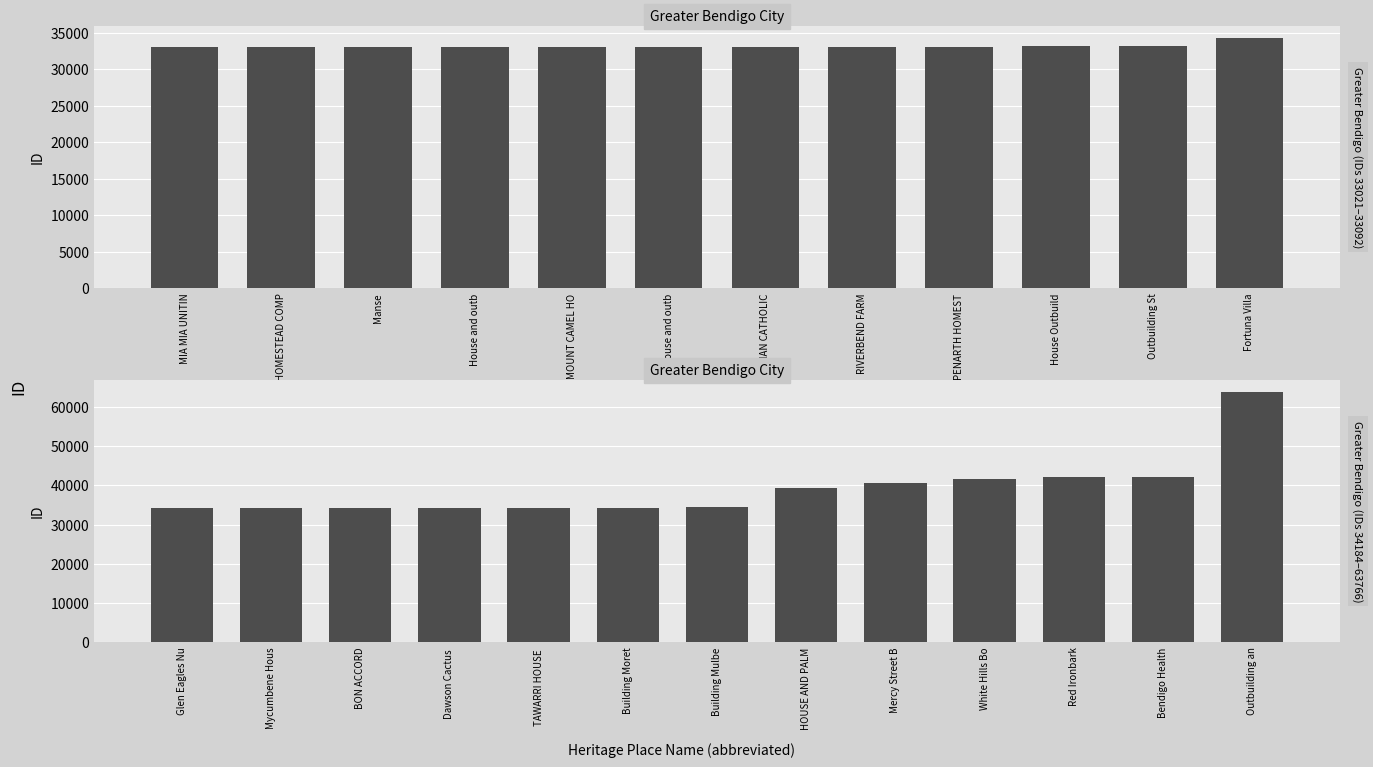

Are the bars grouped side by side (vs. stacked)?

No